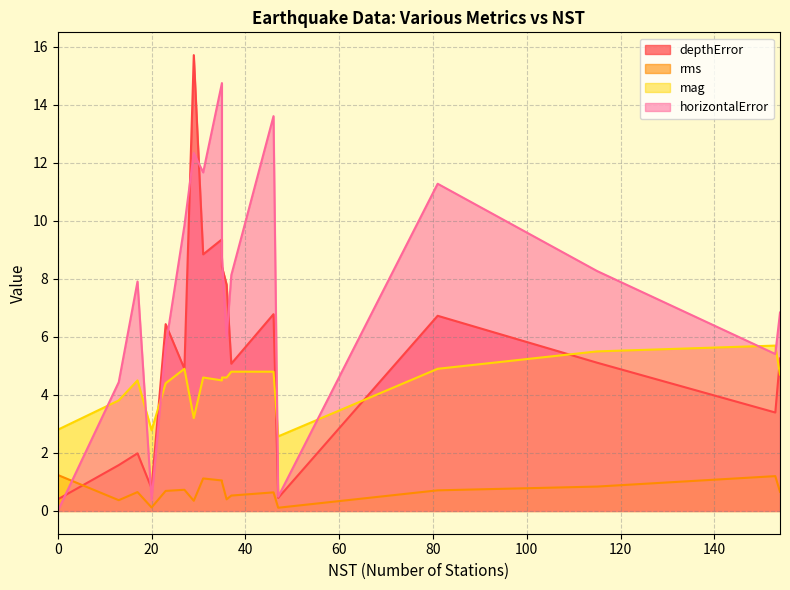

What is the difference between the mag values at 27 and 0?

2.1